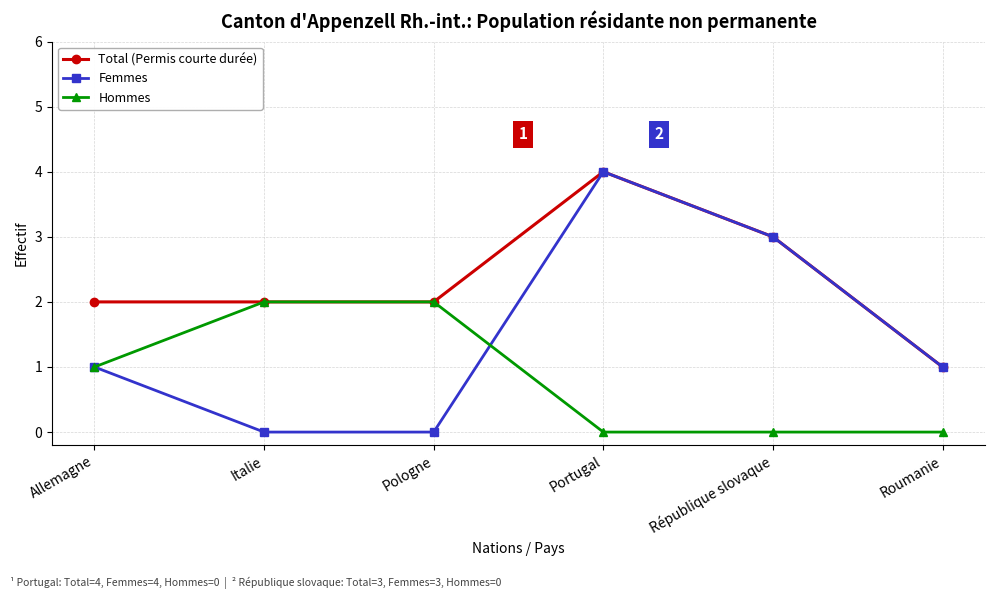

The Total (Permis courte durée) series shows 2 at Allemagne. True or false?

True